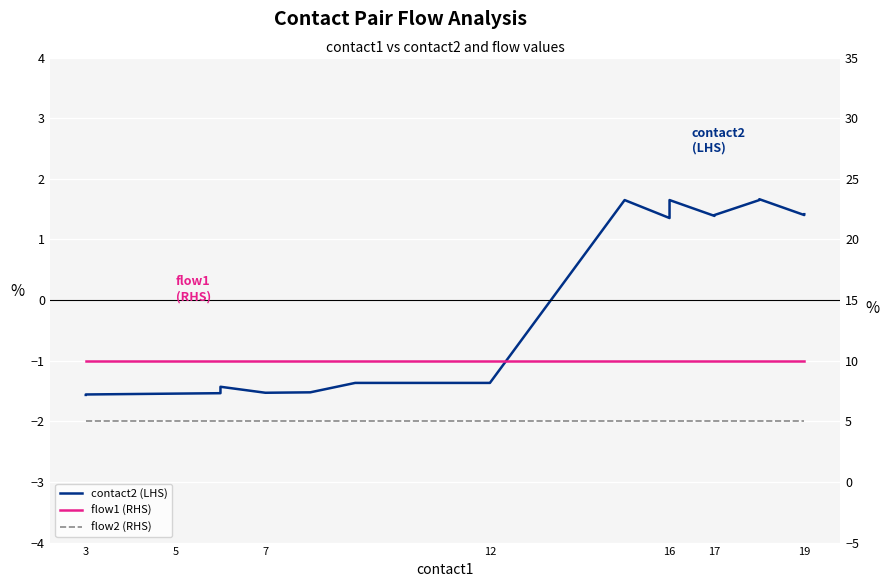

What is the value of the flow1 (RHS) point at the 10th from the left?

10.0